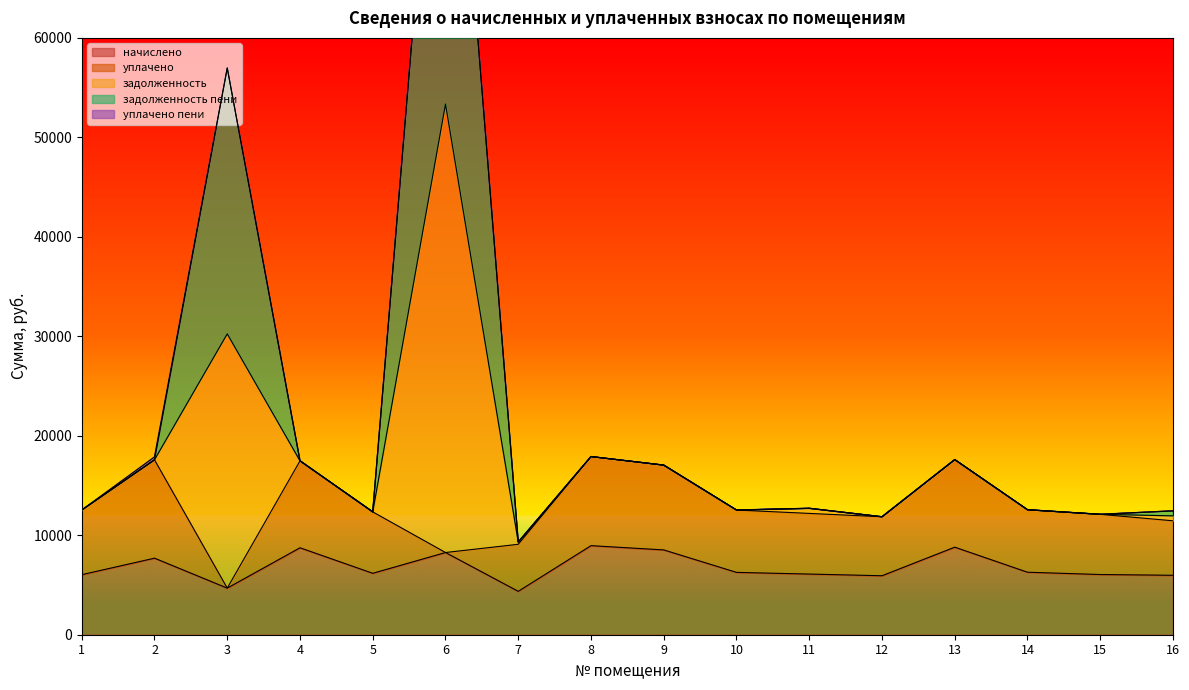

True or false: начислено and задолженность пени cross at least once.

False